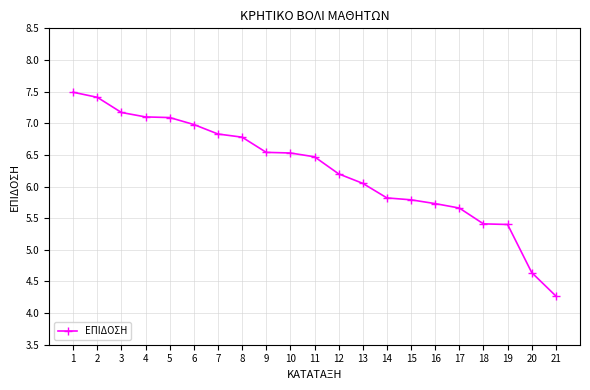

Between 5 and 19, which is larger?

5